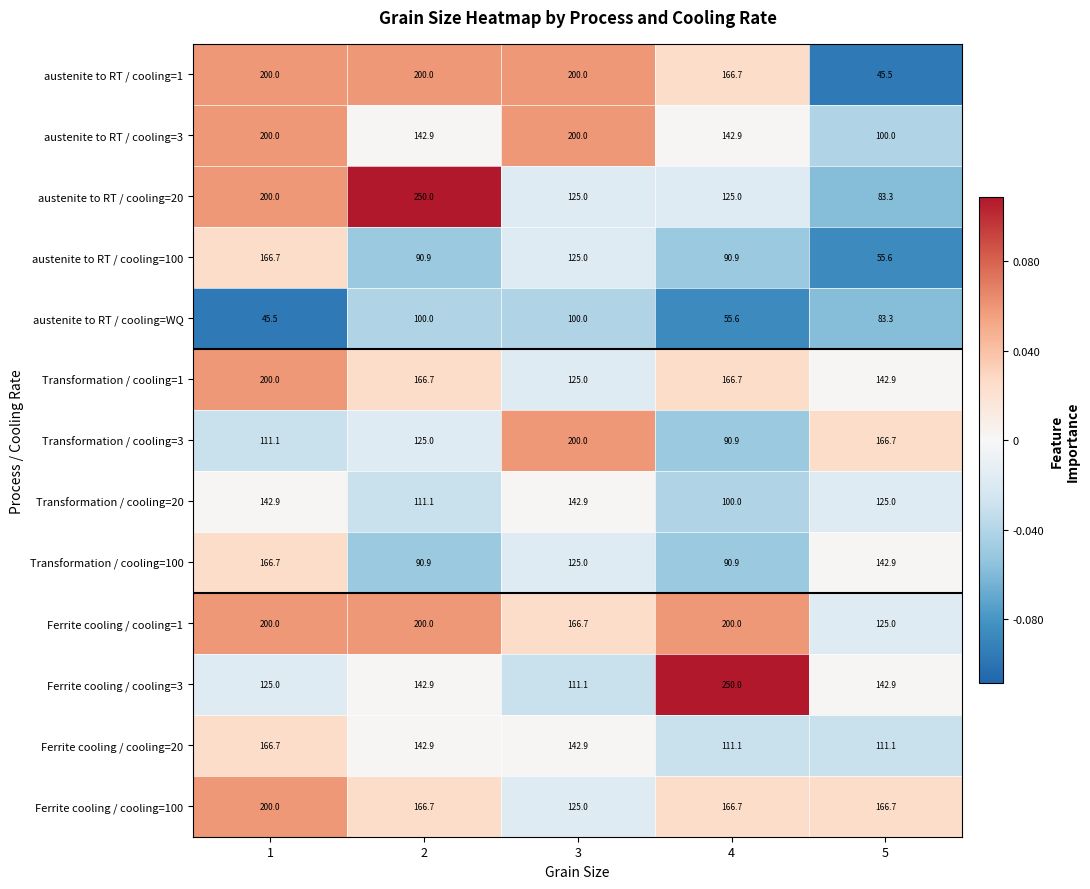

How many austenite to RT / cooling=20 values are between 125 and 200?

3